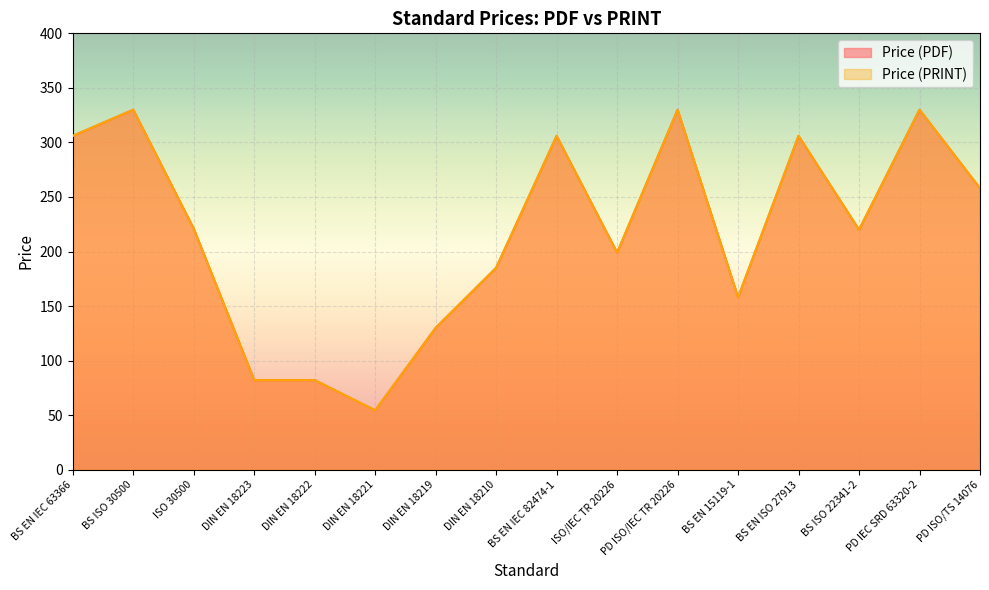

True or false: Price (PDF) and Price (PRINT) cross at least once.

False